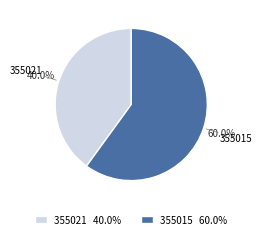

To the nearest percent, what is the average slice percentage?

50%